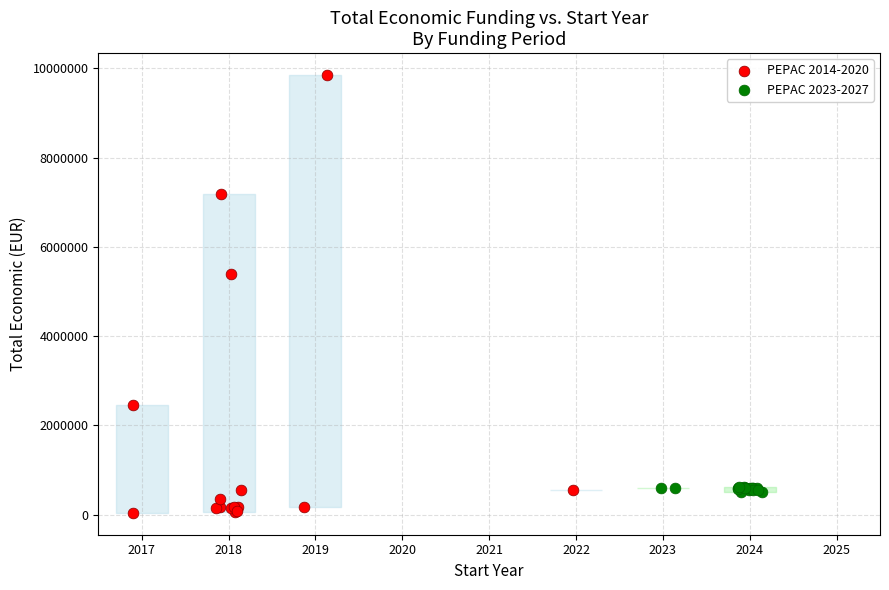

Which series contains the lowest Y value?

PEPAC 2014-2020